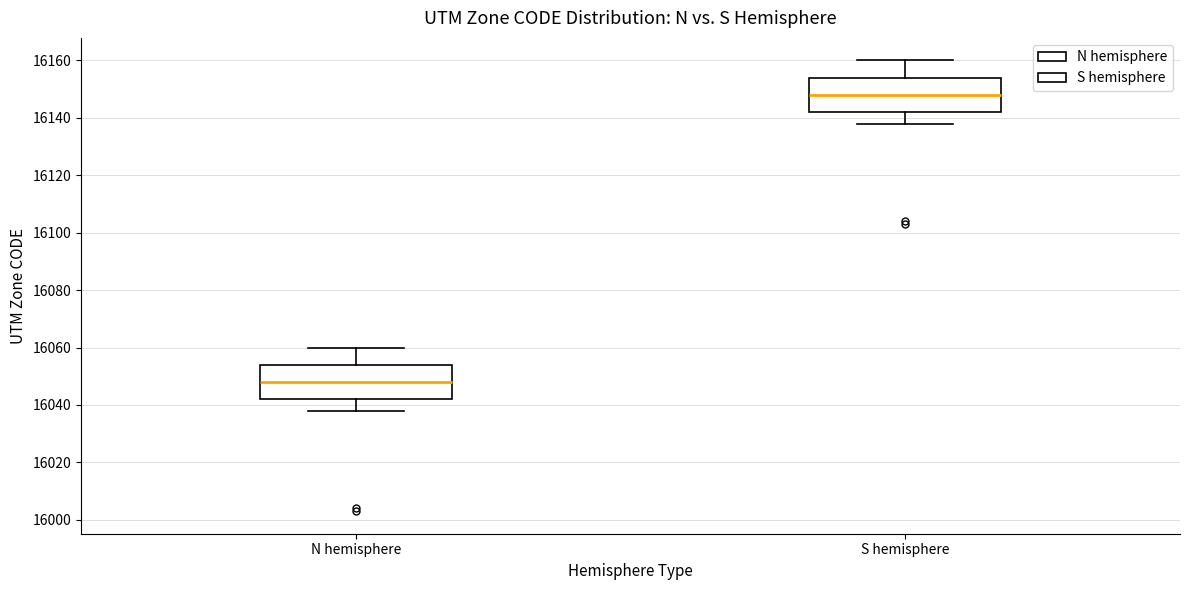

Reading left to right, read every box against the y-axis: the position of its median line, the range the box covers, and the ends of its whiskers. The values are not printed on the chart, so give them approximately, as read against the axis.

N hemisphere: median 16048, box 16042 to 16054, whiskers 16038 to 16060
S hemisphere: median 16148, box 16142 to 16154, whiskers 16138 to 16160